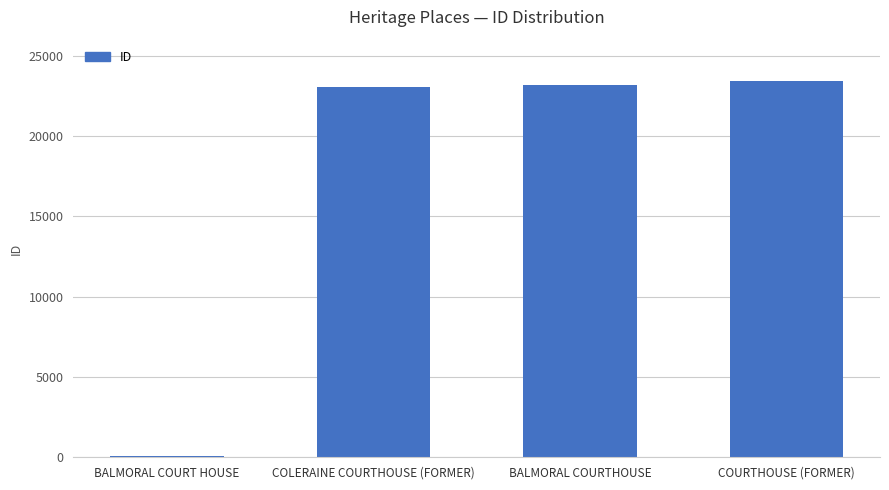

Count the number of data series in this chart.

1